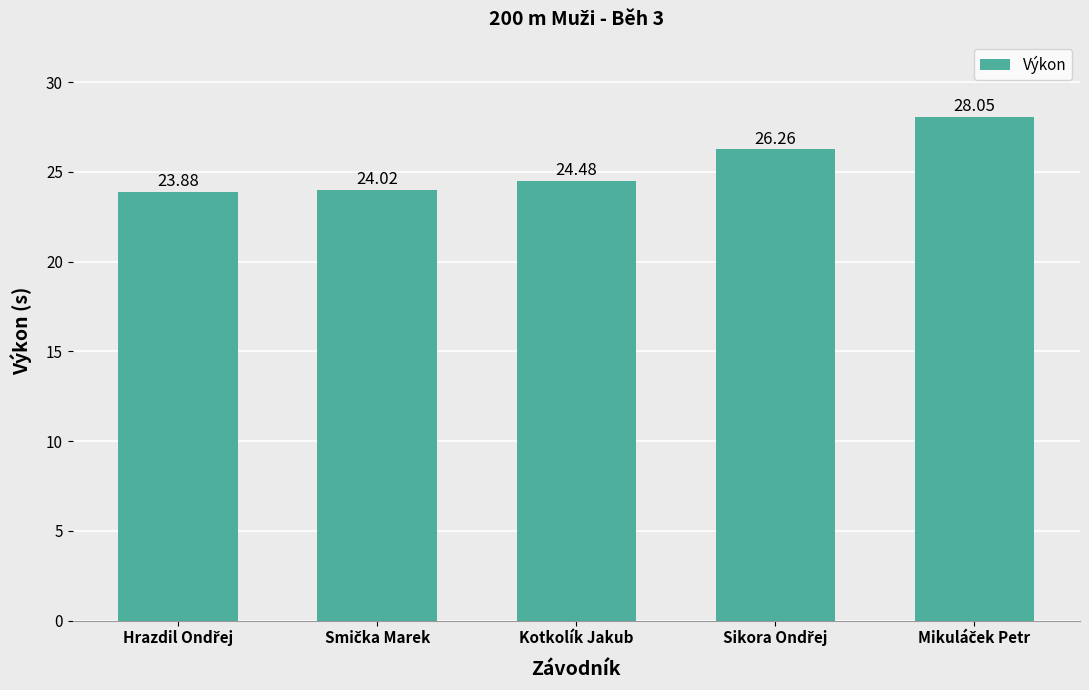

What is the average value?

25.3